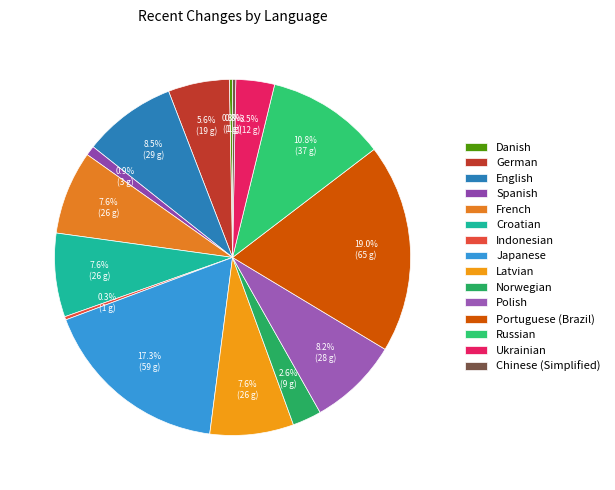

Is Danish the majority of the pie?

No